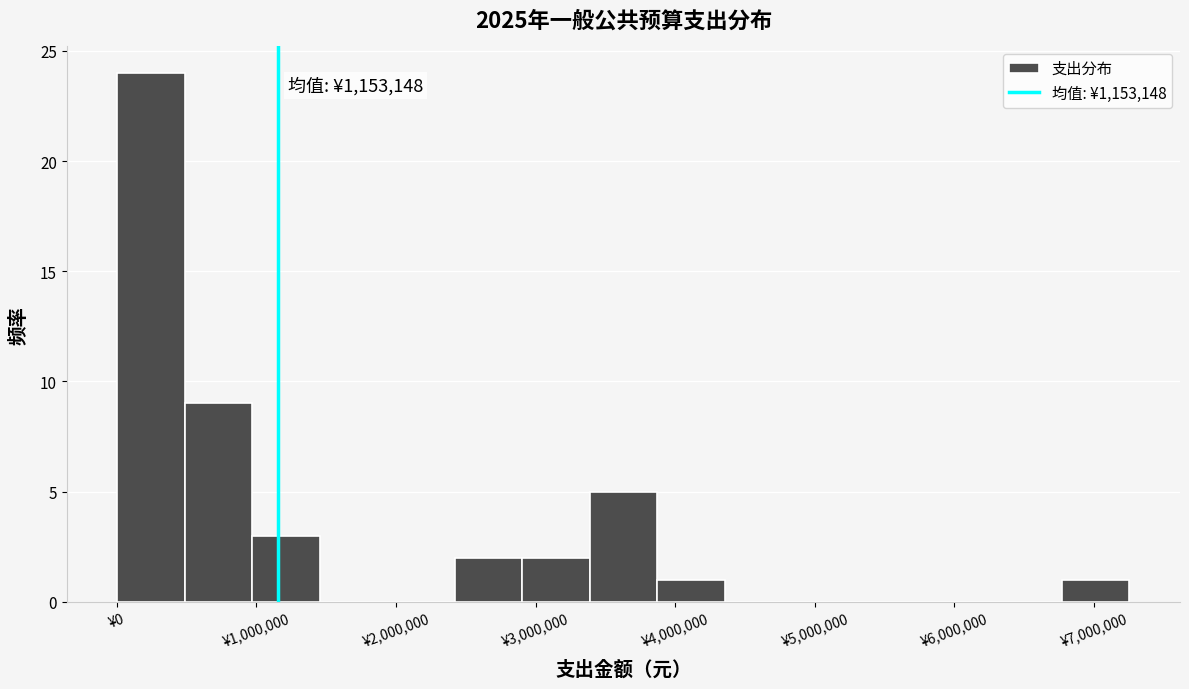

Over which range of the x-axis is the bar tallest?

0 to 500000